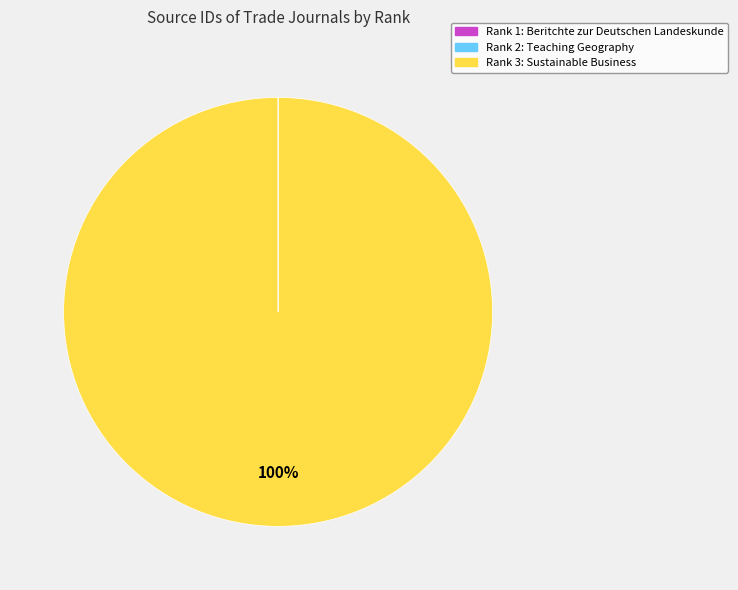

Is there any slice that represents more than half of the pie?

Yes